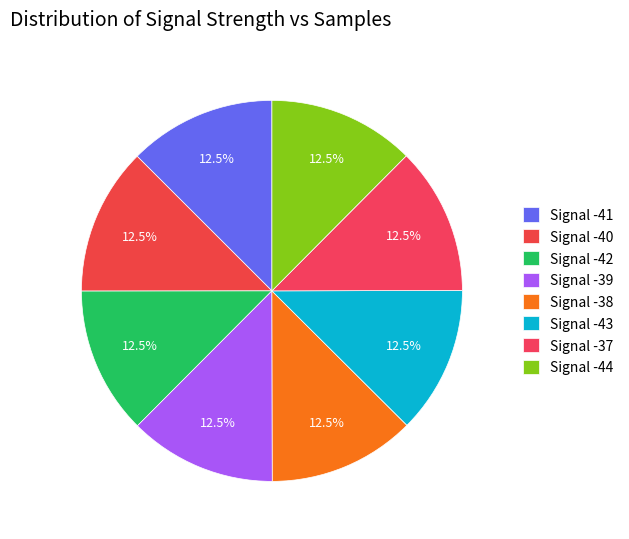

How many segments does this pie chart have?

8